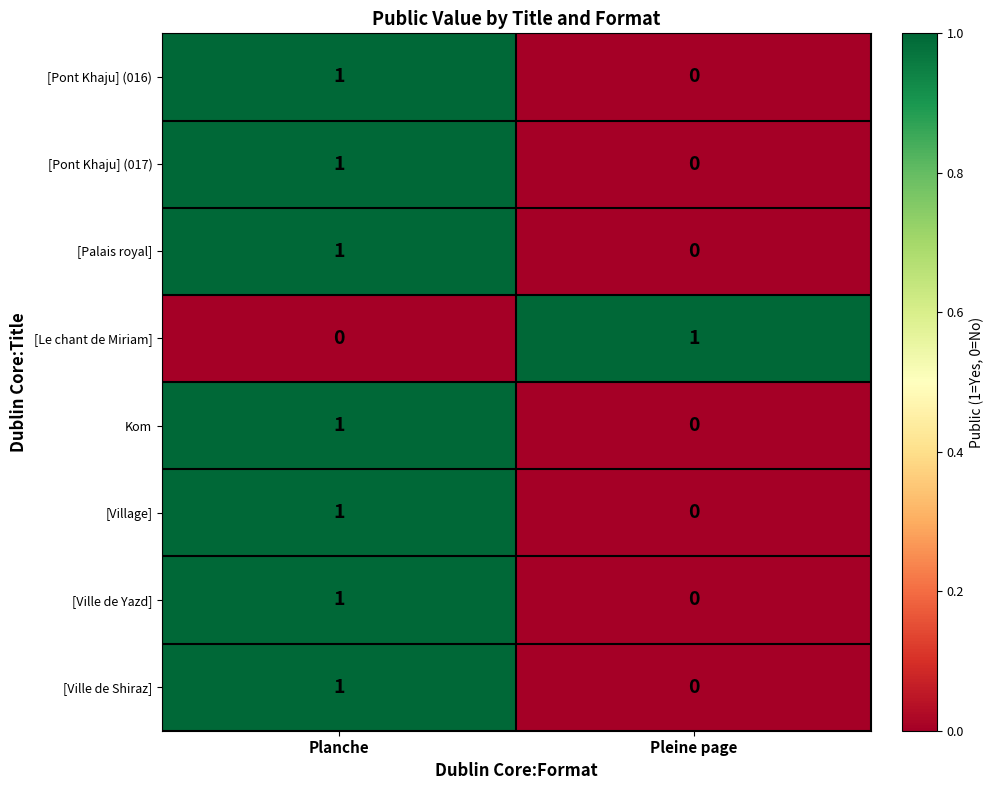

What is the total value across all series at Planche?

7